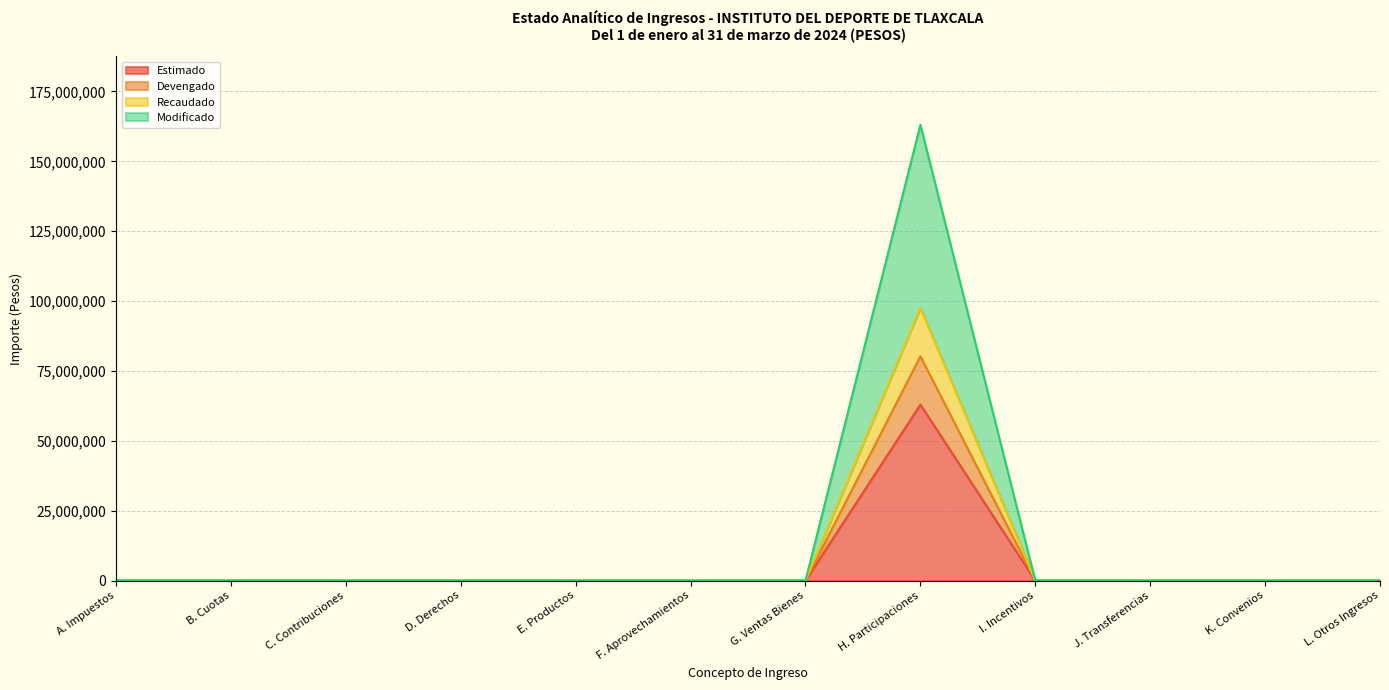

True or false: Estimado and Devengado intersect in this chart.

False